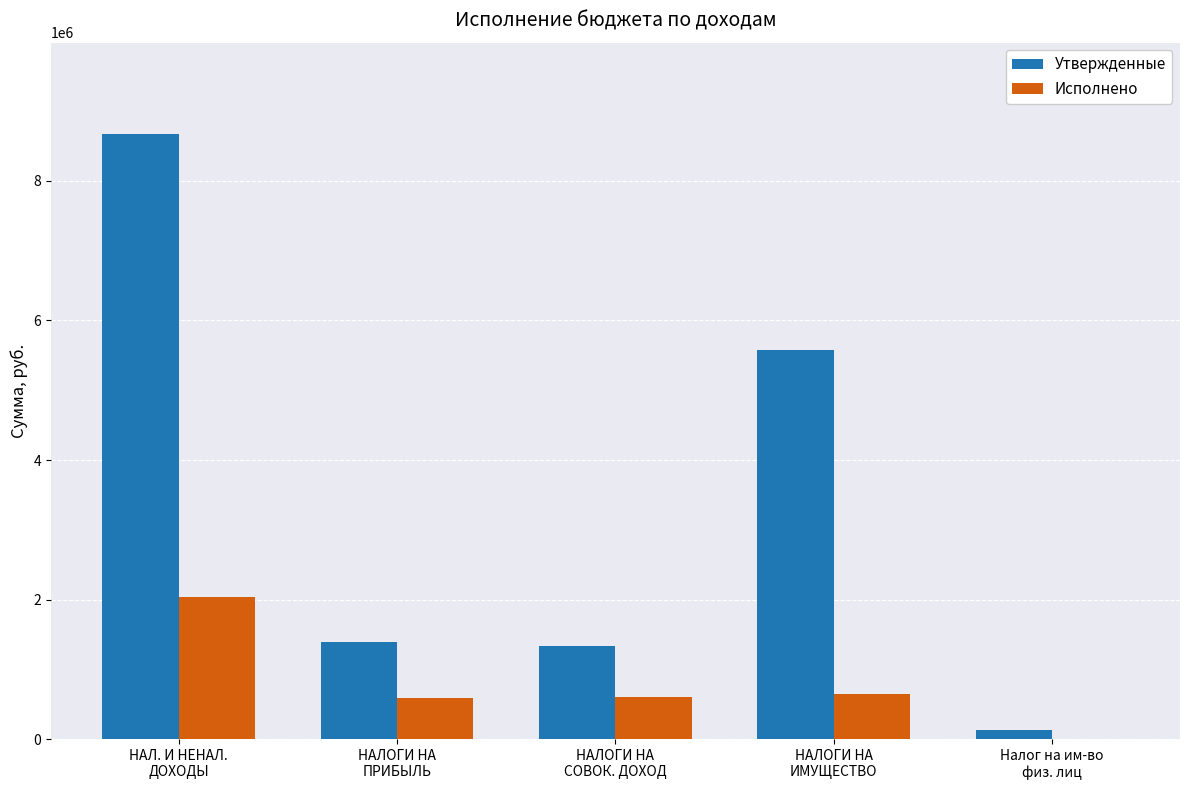

Which series has the widest spread of values?

Утвержденные